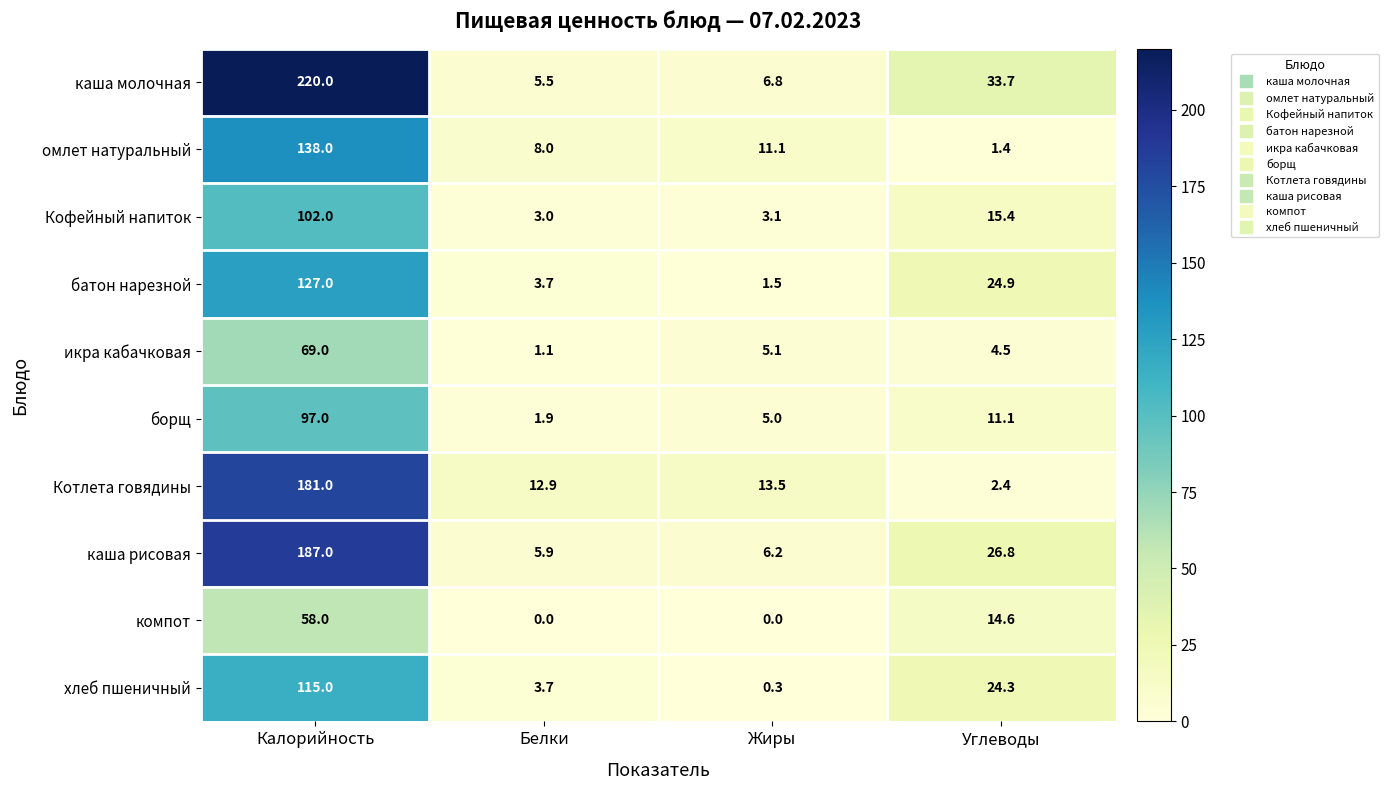

List the series in order of their peak value, lowest first.

компот, икра кабачковая, борщ, Кофейный напиток, хлеб пшеничный, батон нарезной, омлет натуральный, Котлета говядины, каша рисовая, каша молочная